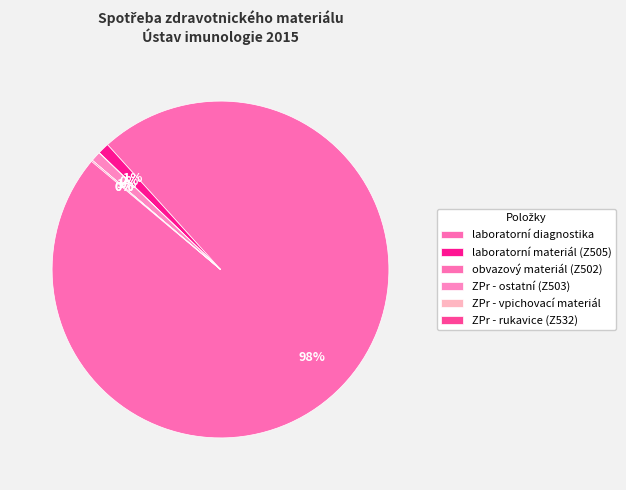

Do ZPr - rukavice (Z532) and laboratorní materiál (Z505) together represent more than half of the pie?

No